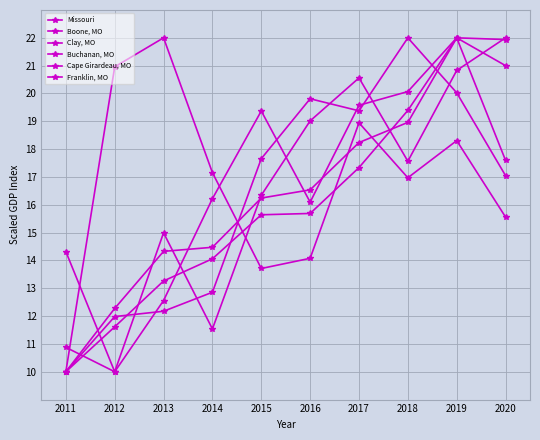

Reading left to right, what are all the values shown in this chart?

Missouri: 10.0	11.6	13.3	14.1	15.6	15.7	17.3	19.4	22.0	17.6
Boone, MO: 10.0	12.3	14.3	14.5	16.2	16.5	18.2	19.0	22.0	21.9
Clay, MO: 10.9	10.0	12.6	16.2	19.4	16.1	19.6	20.1	22.0	21.0
Buchanan, MO: 10.0	21.0	22.0	17.2	13.7	14.1	18.9	17.0	18.3	15.6
Cape Girardeau, MO: 10.0	12.0	12.2	12.9	17.7	19.8	19.4	22.0	20.0	17.0
Franklin, MO: 14.3	10.0	15.0	11.5	16.3	19.0	20.6	17.6	20.8	22.0